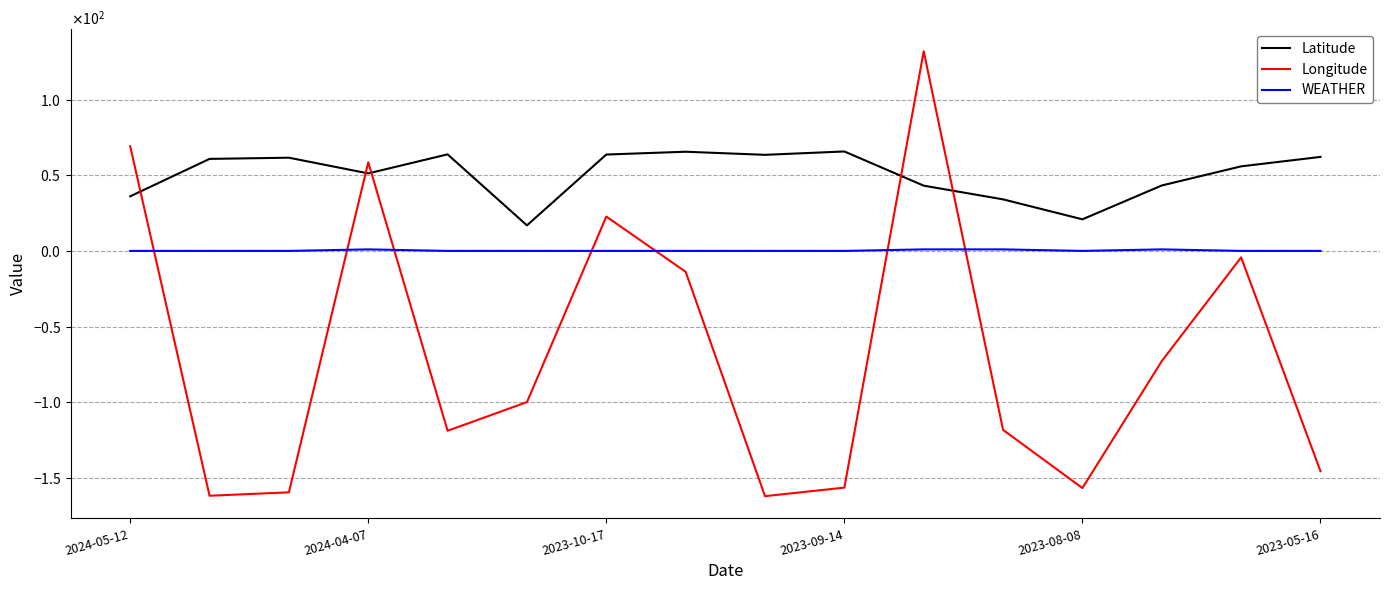

What are all the series names shown in the legend?

Latitude, Longitude, WEATHER